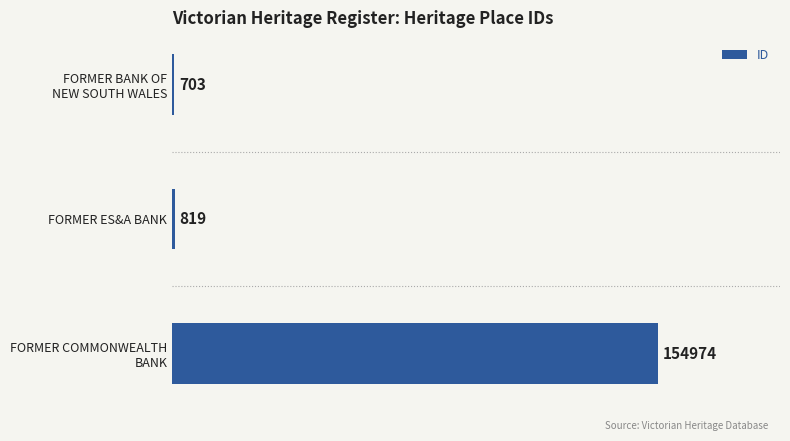

What is the value of the 1st bar from the top?

703